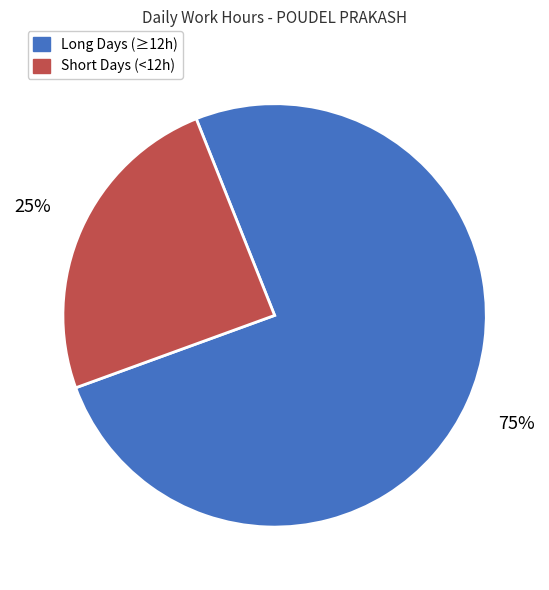

To the nearest percent, what is the average slice percentage?

50%